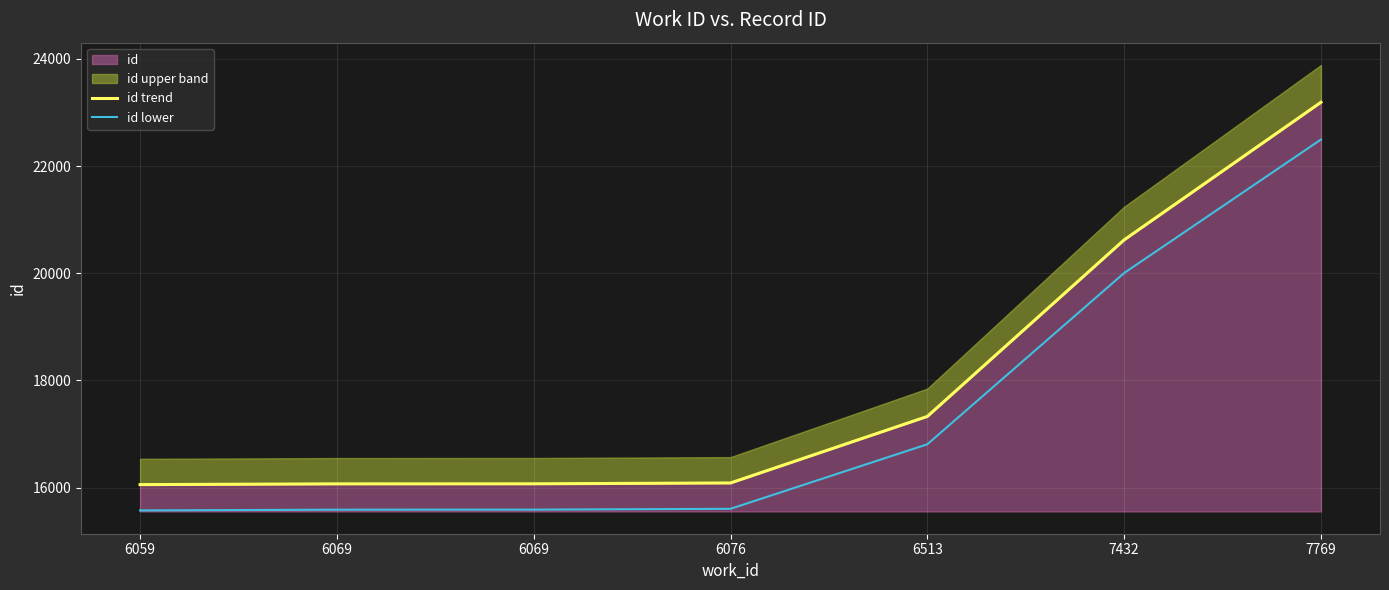

What is the average value of the id lower series?

17379.4